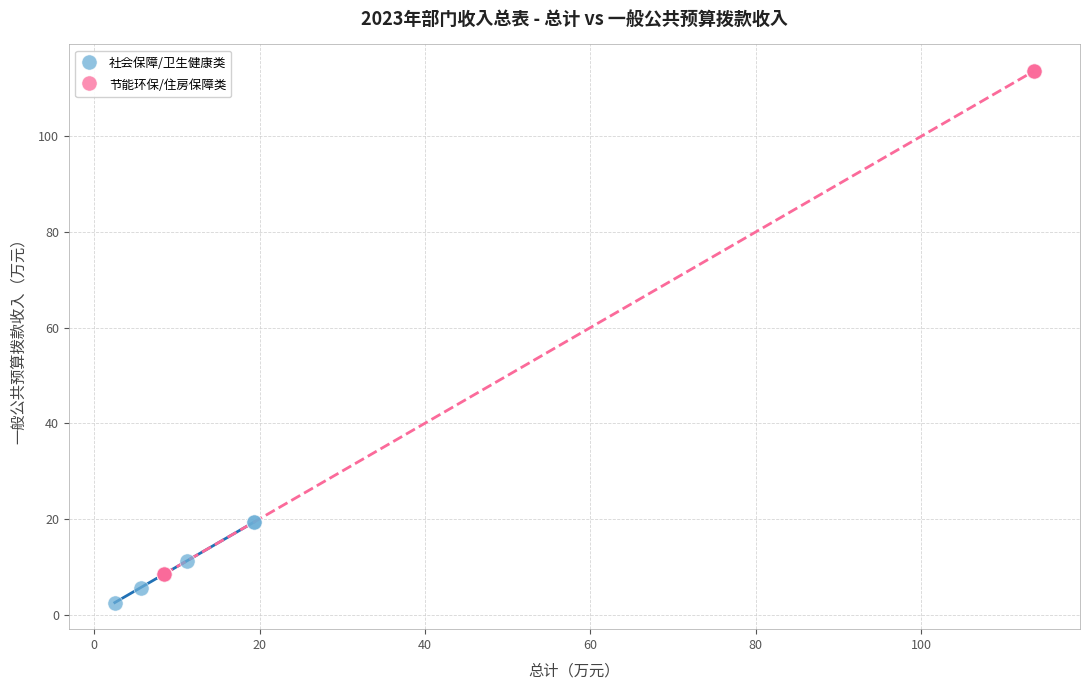

Which series has the widest spread of Y values?

节能环保/住房保障类